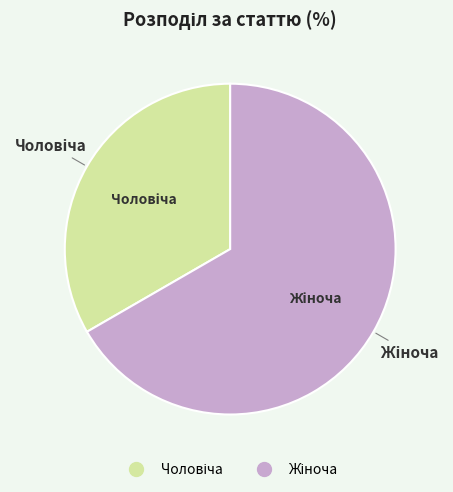

Is there a majority slice in this chart?

Yes